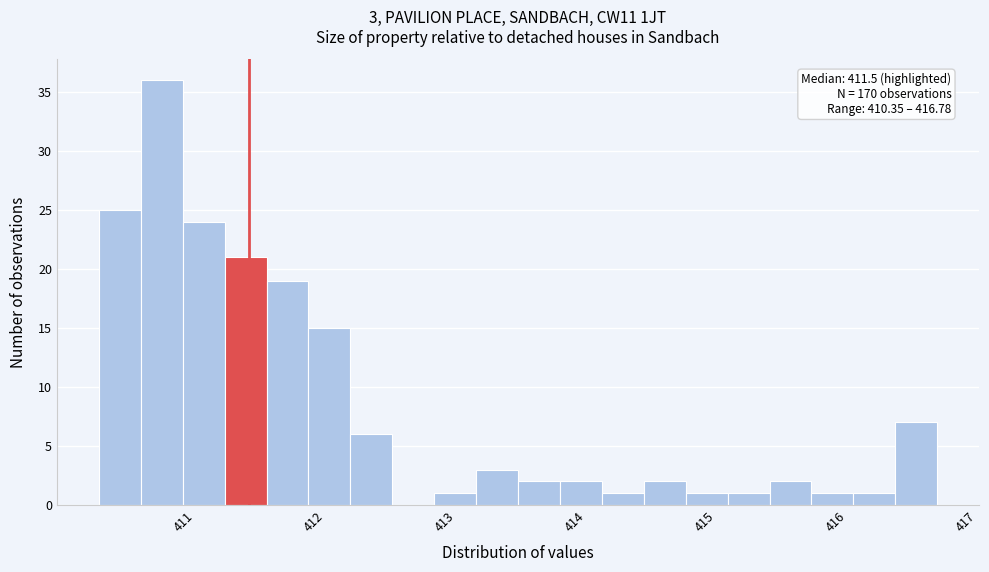

Read against the x-axis, roughly where is the centre of the tallest bar?

410.8